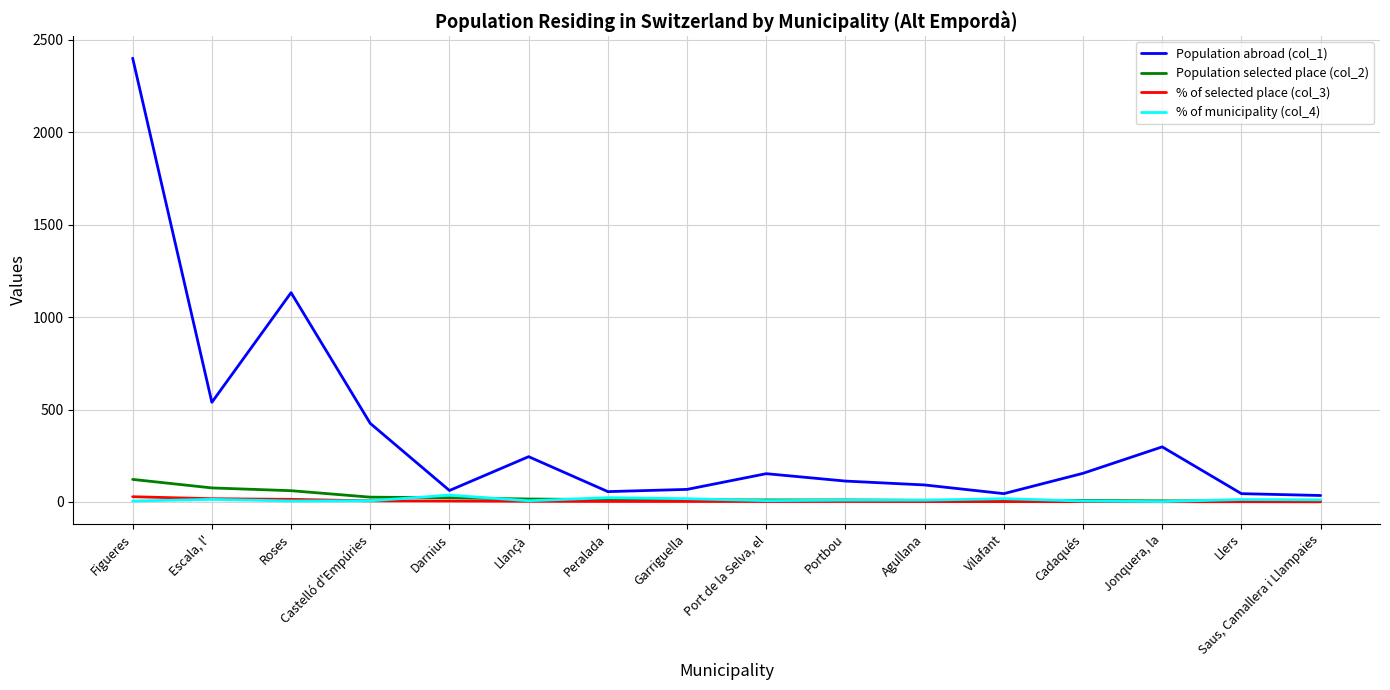

At which category does the chart reach its peak across all series?

Figueres